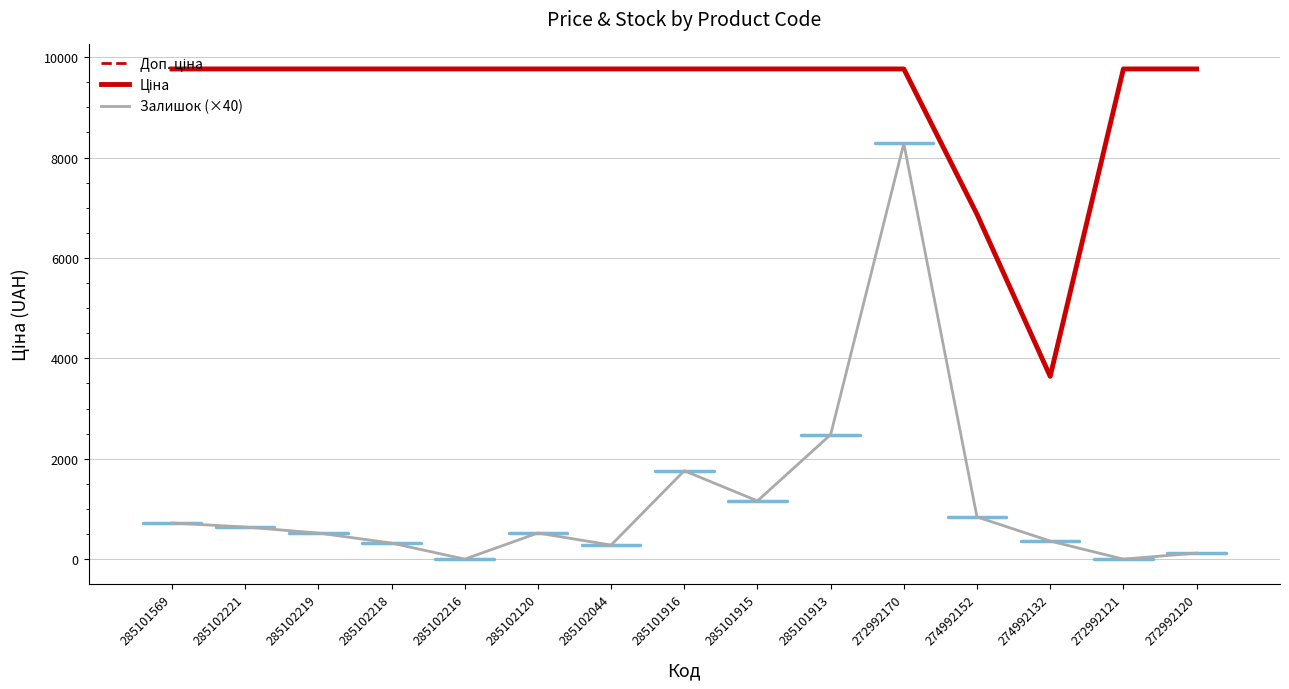

What is the maximum value for Ціна?

9764.4